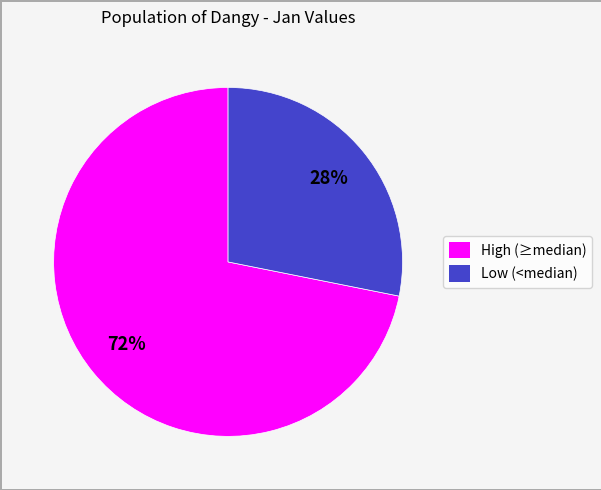

Count the number of slices in the pie.

2